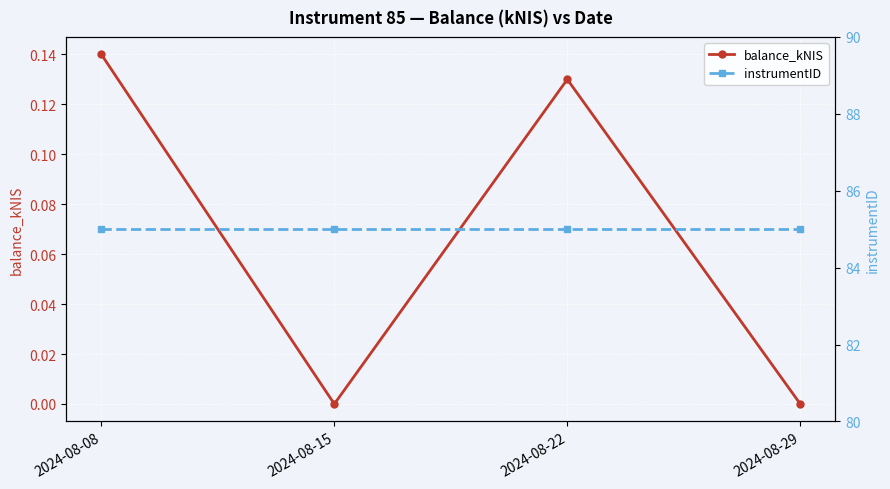

Which series has the largest range (max minus min)?

balance_kNIS